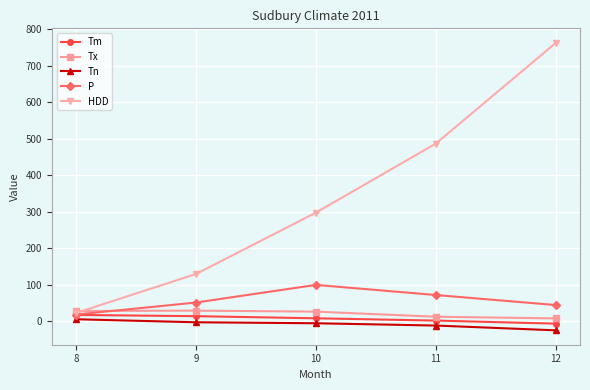

At how many categories does at least one series exceed 567?

1